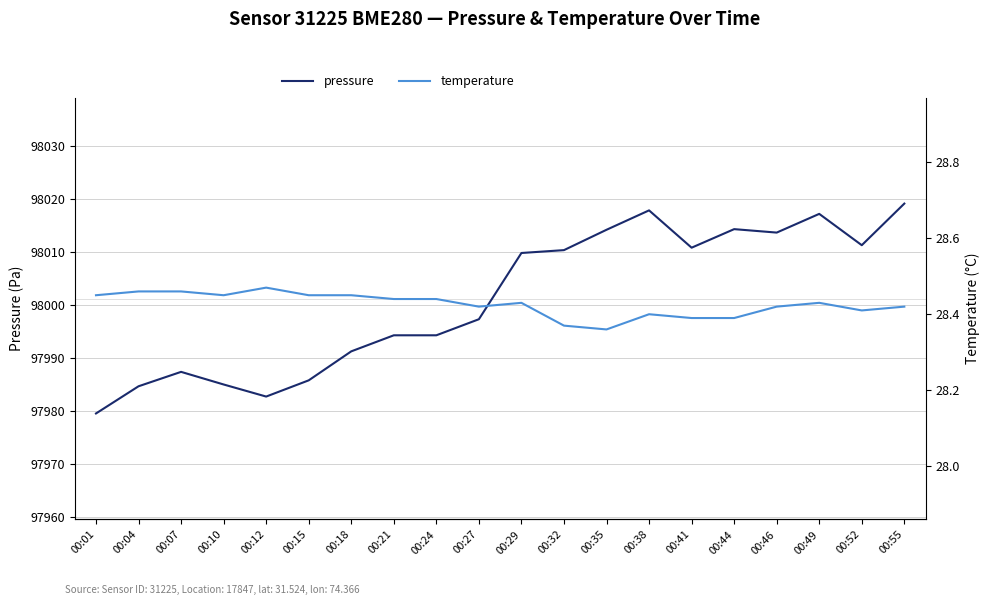

Which category has the highest value in the temperature series?

00:12